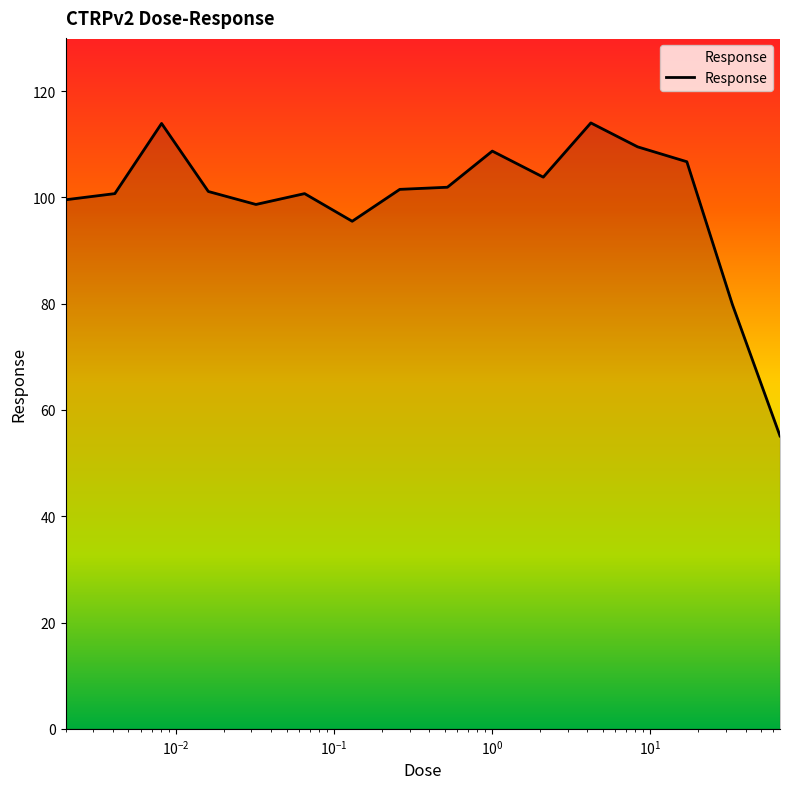

What is the average value?

99.4